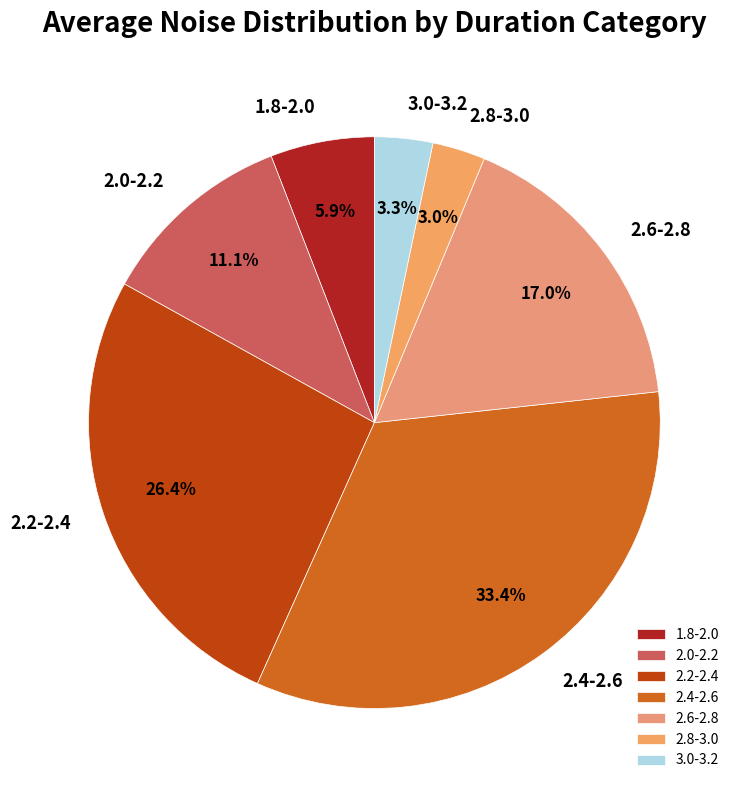

How much of the chart is everything except 3.0-3.2?

96.7%